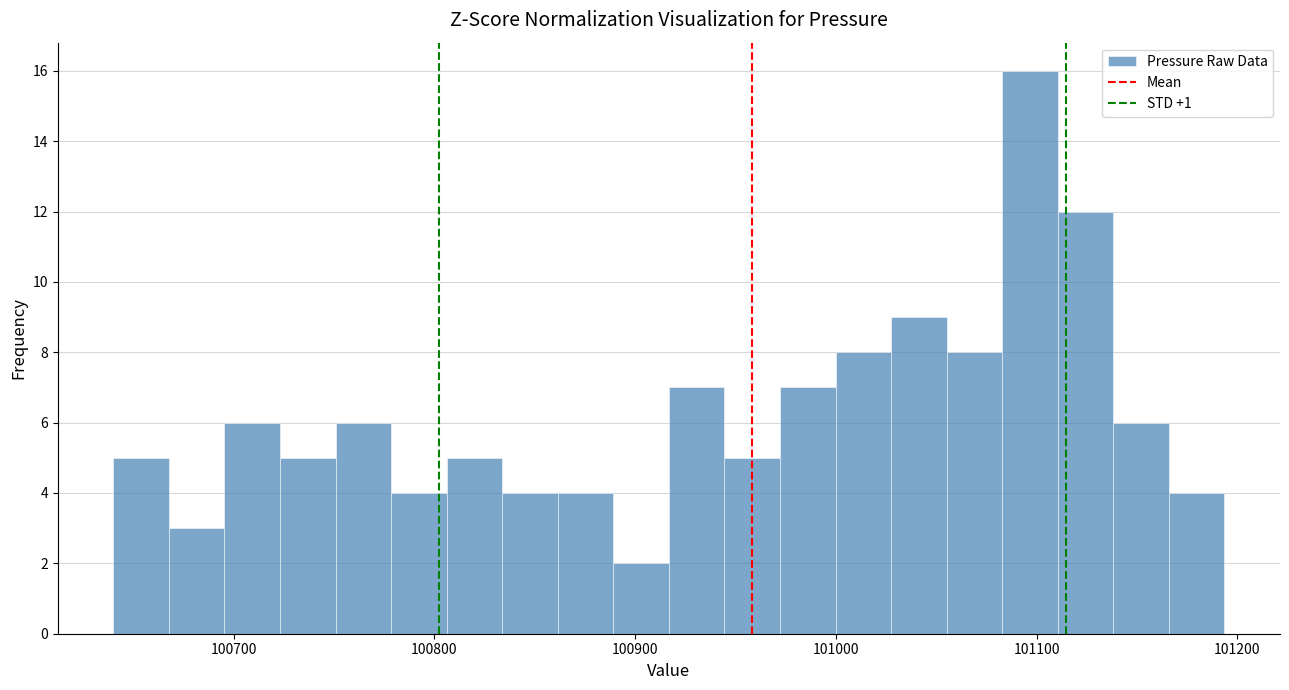

Around what value on the x-axis is the tallest bar? Give the approximate position of its centre, as read against the axis.

101100